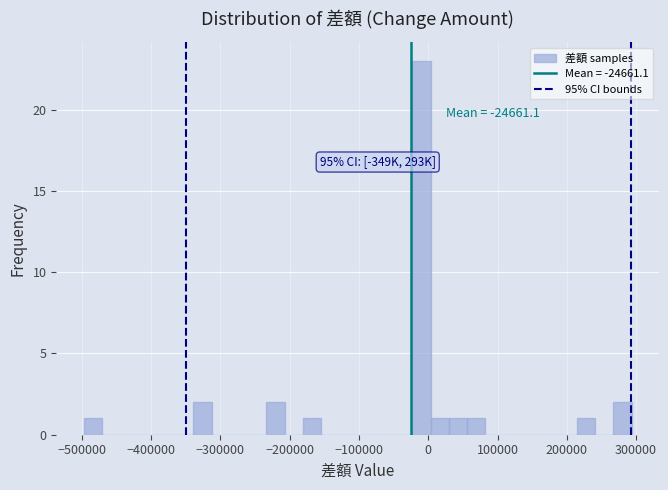

Read against the x-axis, roughly where is the centre of the tallest bar?

-10000